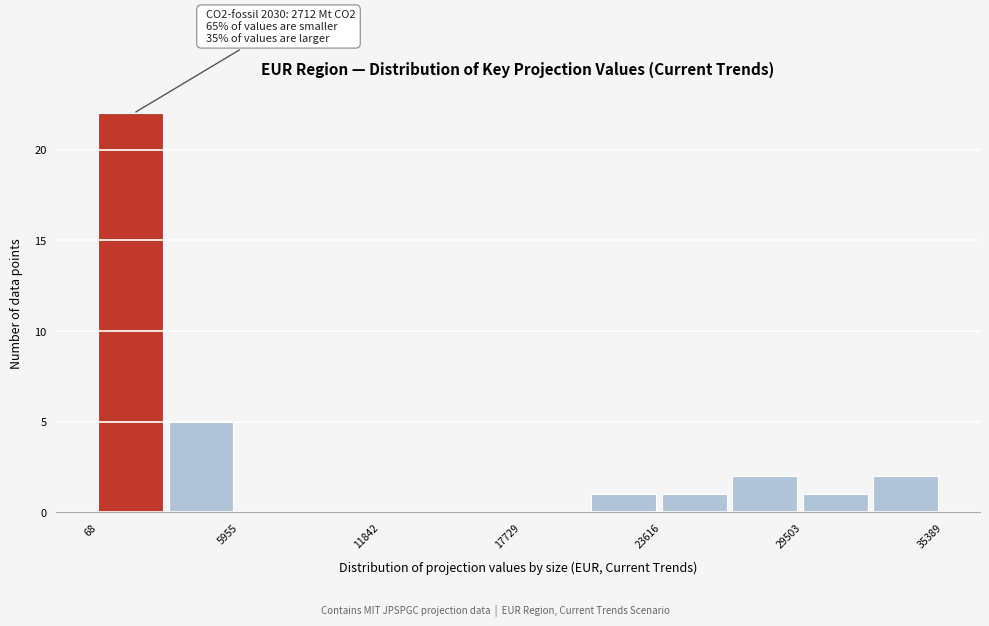

Around what value on the x-axis is the tallest bar? Give the approximate position of its centre, as read against the axis.

1000